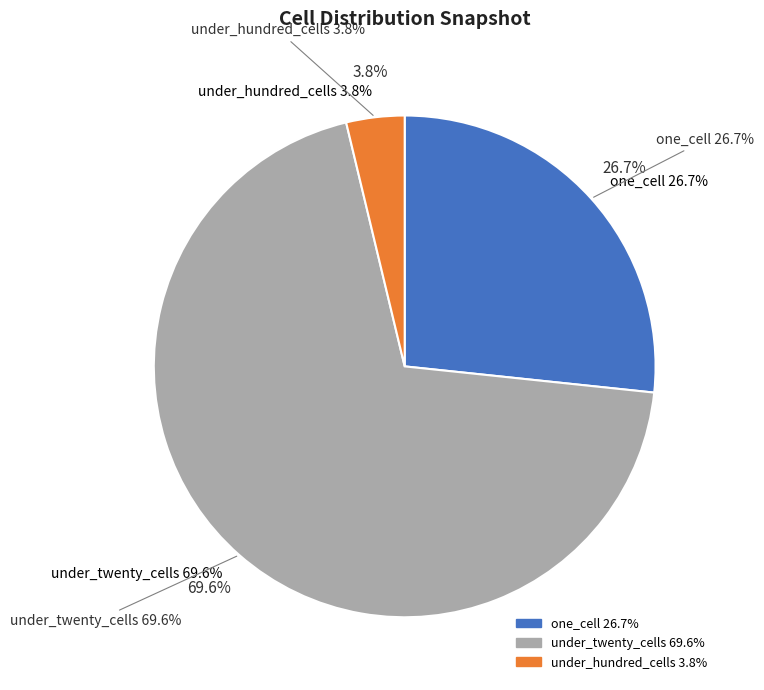

Count the number of slices in the pie.

5